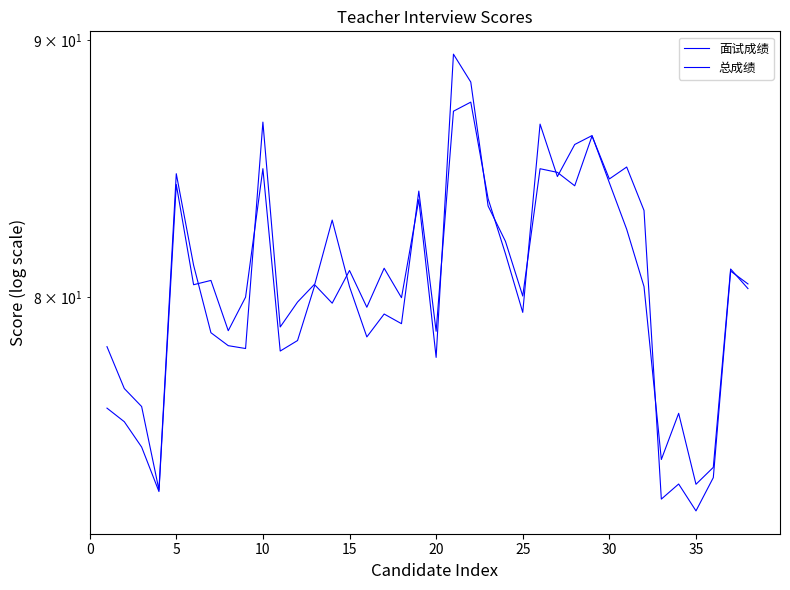

Which series changed the most between 16 and 30?

面试成绩